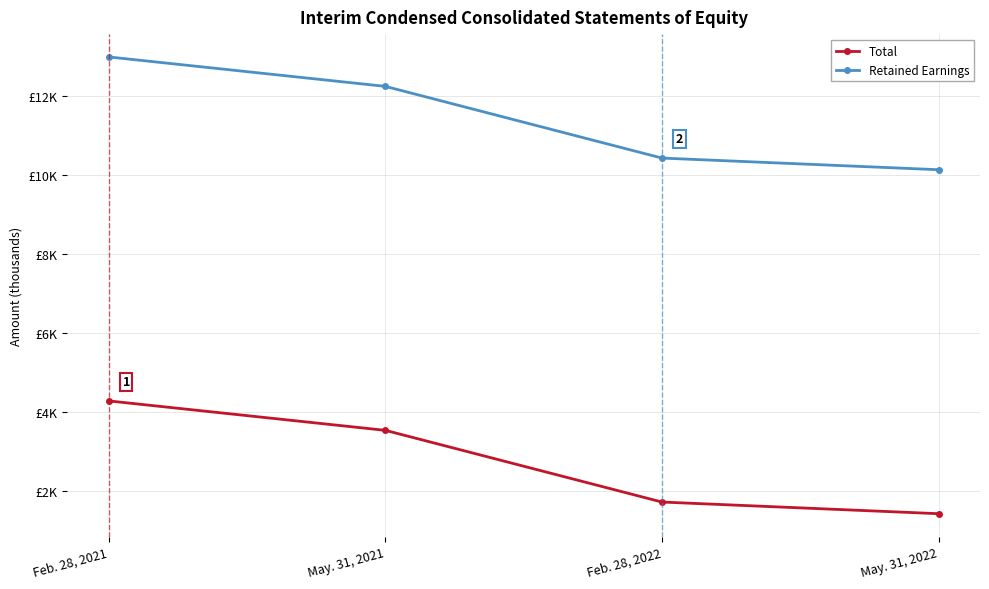

Is the value of Retained Earnings at Feb. 28, 2021 greater than the value of Total at May. 31, 2021?

Yes